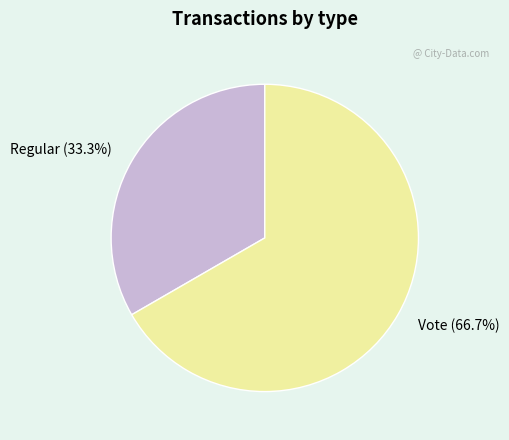

How many slices are in this pie chart?

2